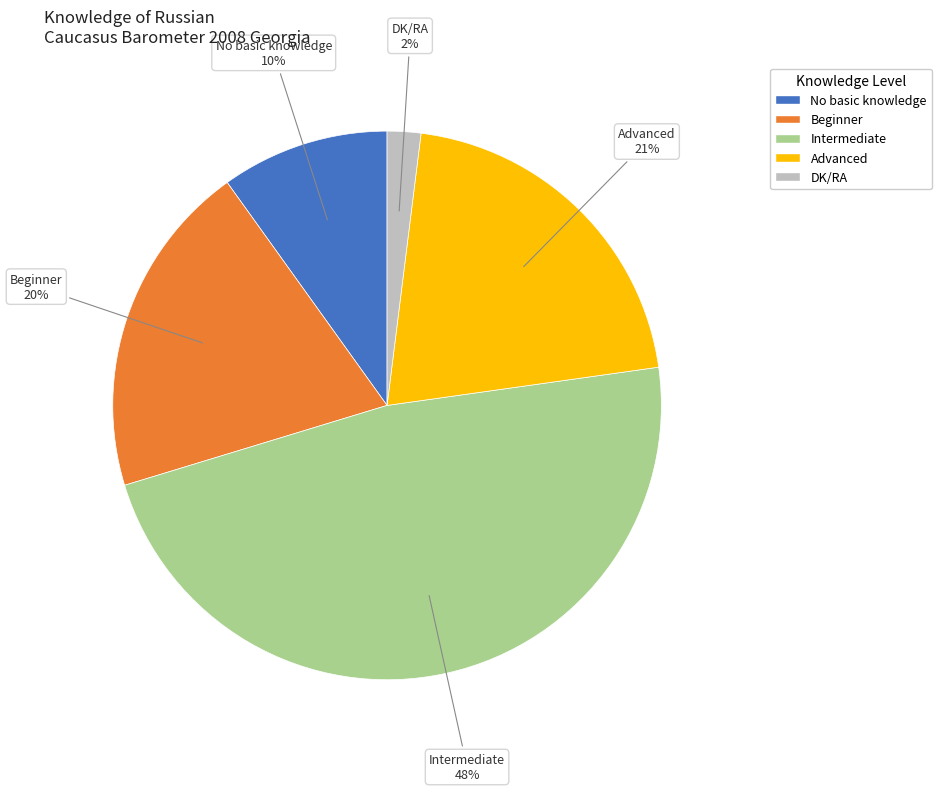

What is the largest slice in the pie chart?

Intermediate